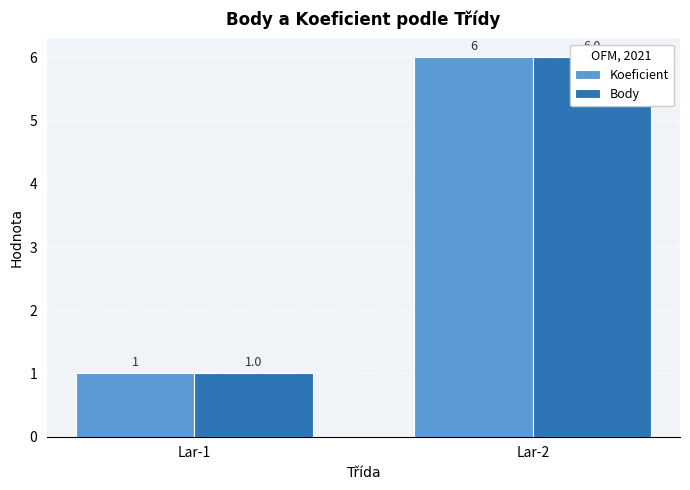

Rank the series at Lar-1 from highest to lowest value.

Koeficient, Body